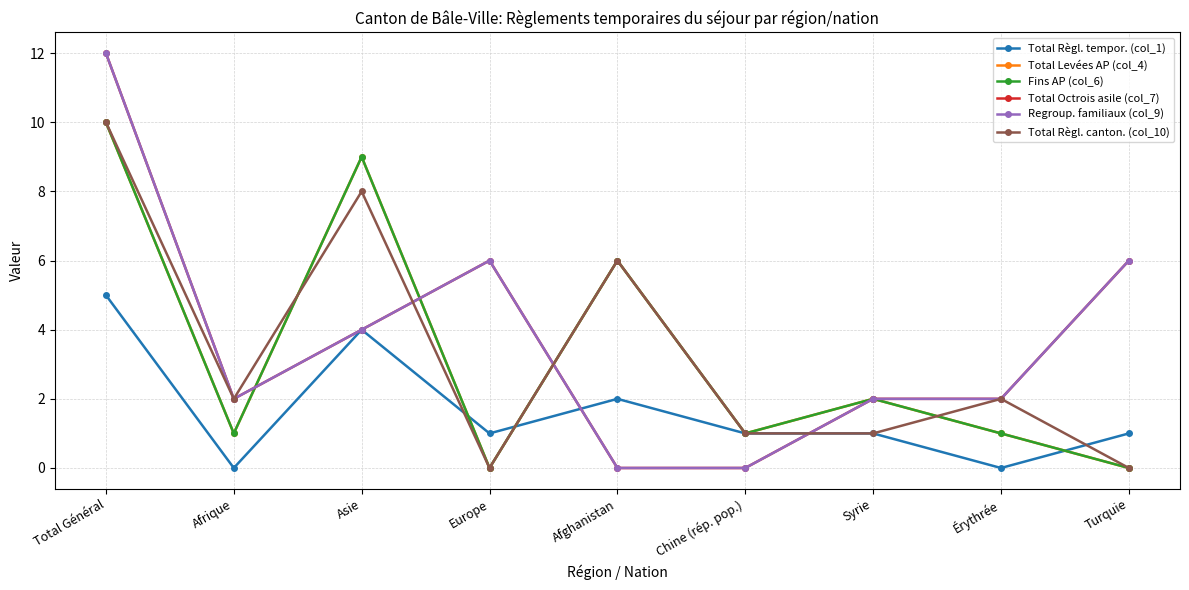

True or false: Total Octrois asile (col_7) and Total Règl. canton. (col_10) cross at least once.

True